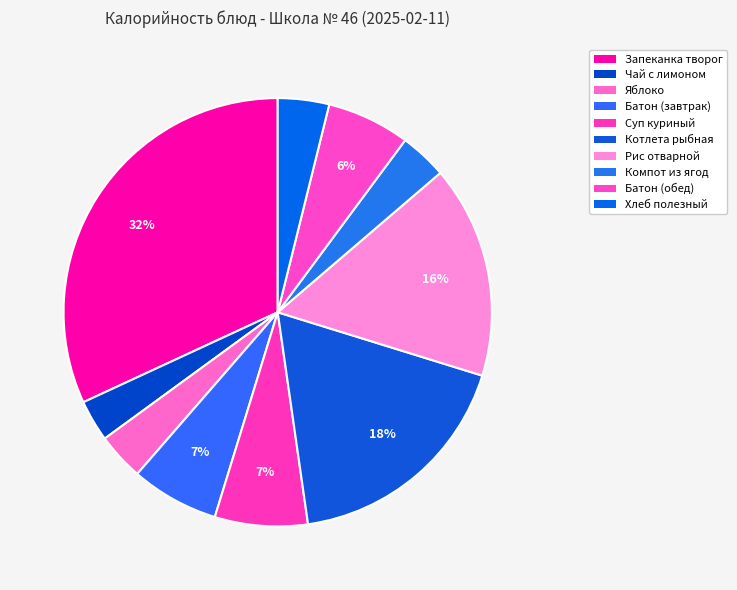

How many segments does this pie chart have?

10